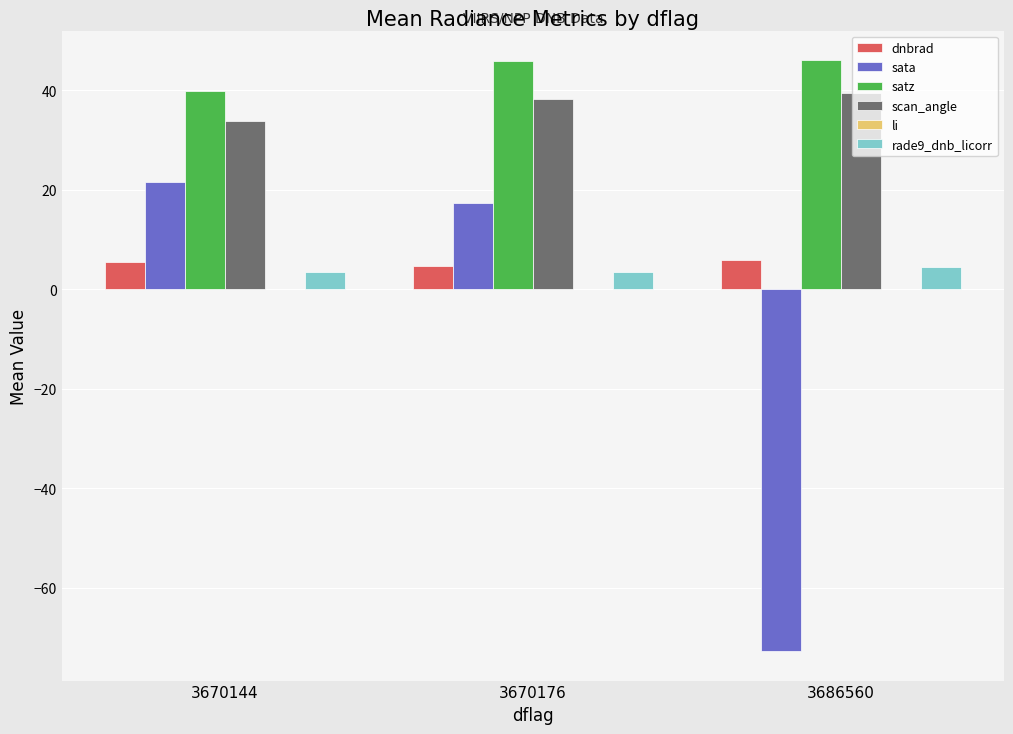

How many groups of bars are there?

3